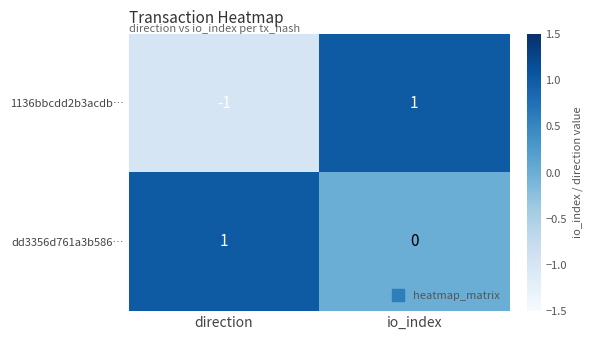

How many distinct data groups are displayed?

2